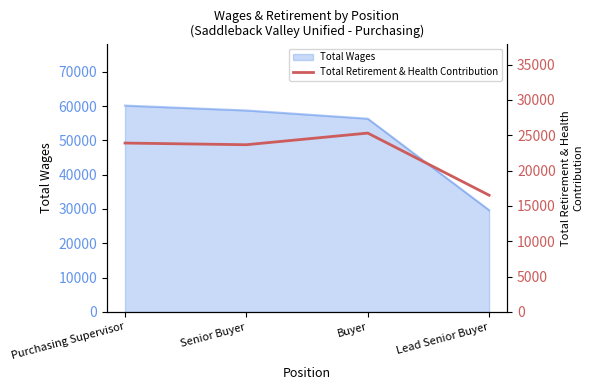

How many interior local valleys (lower than both neighbors) does the data have?

1